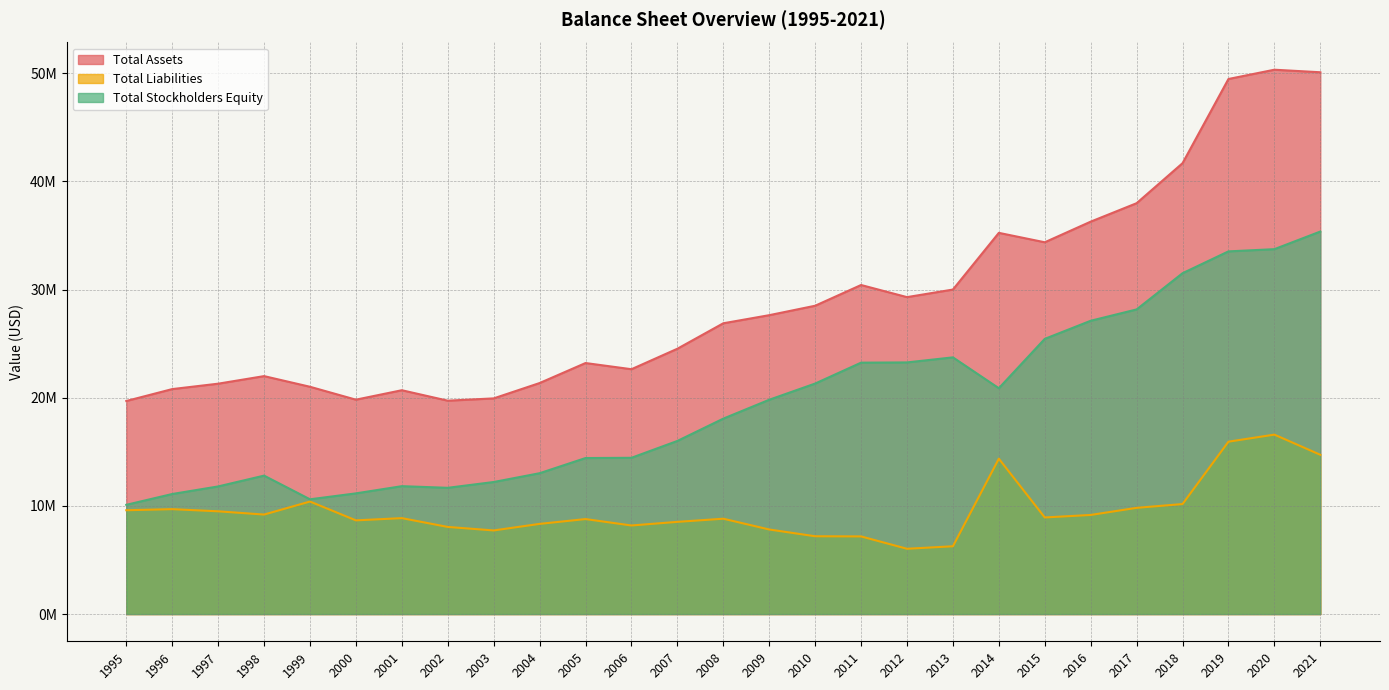

Read the Total Stockholders Equity value at 2020, to the nearest 50.

33737000